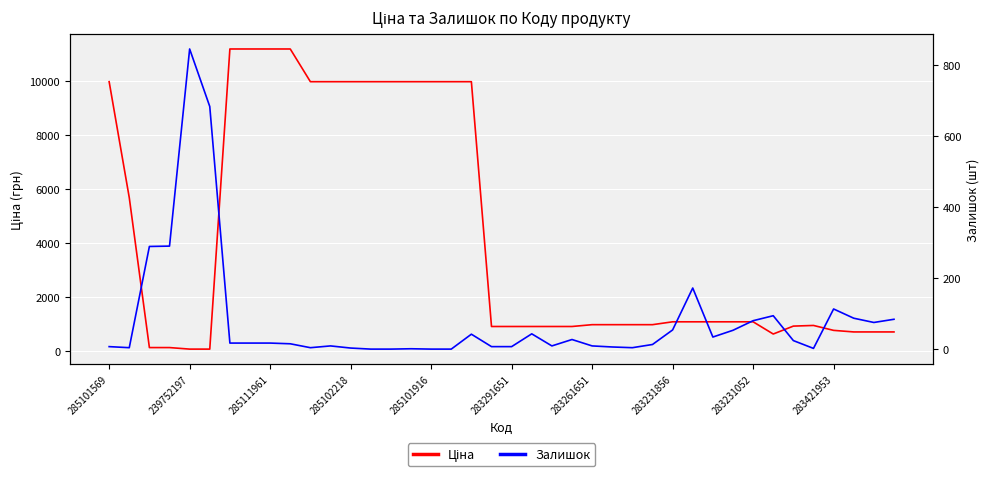

True or false: Залишок and Ціна intersect in this chart.

True